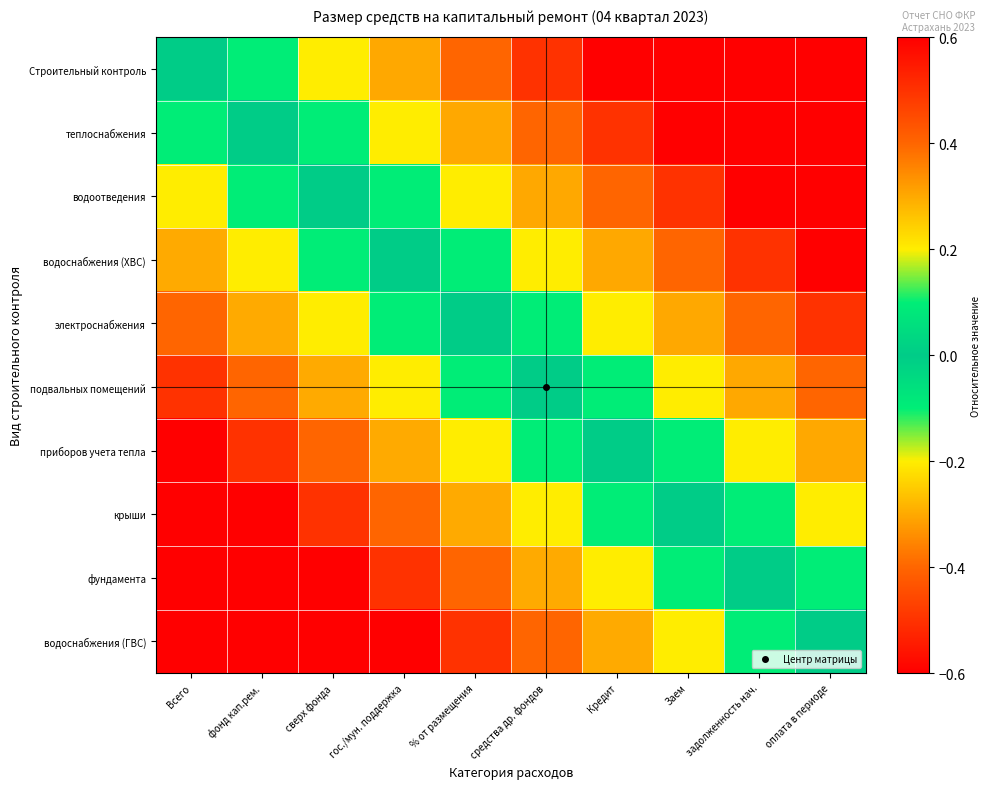

At how many categories does at least one series exceed 0?

9